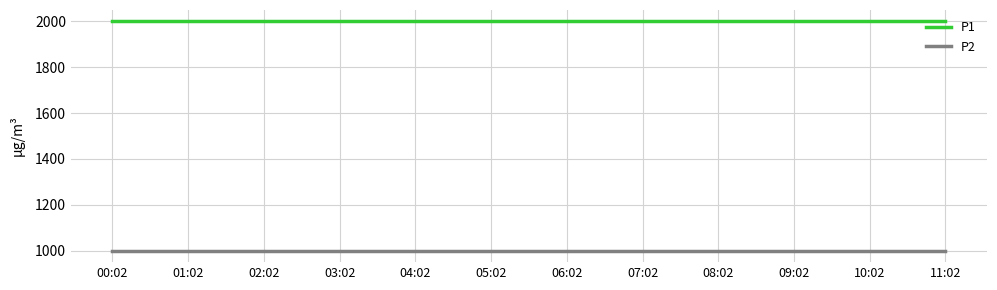

Reading right to left, extract all data points from this chart.

P1: 11:02=1999.9	10:02=1999.9	09:02=1999.9	08:02=1999.9	07:02=1999.9	06:02=1999.9	05:02=1999.9	04:02=1999.9	03:02=1999.9	02:02=1999.9	01:02=1999.9	00:02=1999.9
P2: 11:02=999.9	10:02=999.9	09:02=999.9	08:02=999.9	07:02=999.9	06:02=999.9	05:02=999.9	04:02=999.9	03:02=999.9	02:02=999.9	01:02=999.9	00:02=999.9